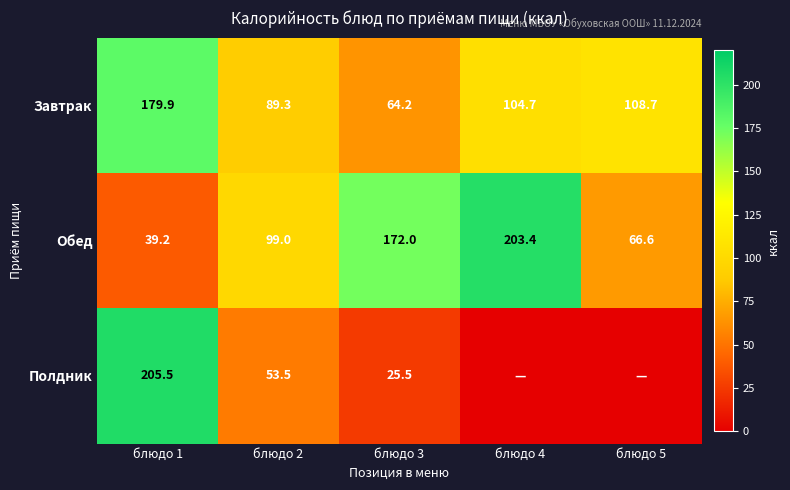

What is the spread (max minus min) of values at блюдо 1?

166.3